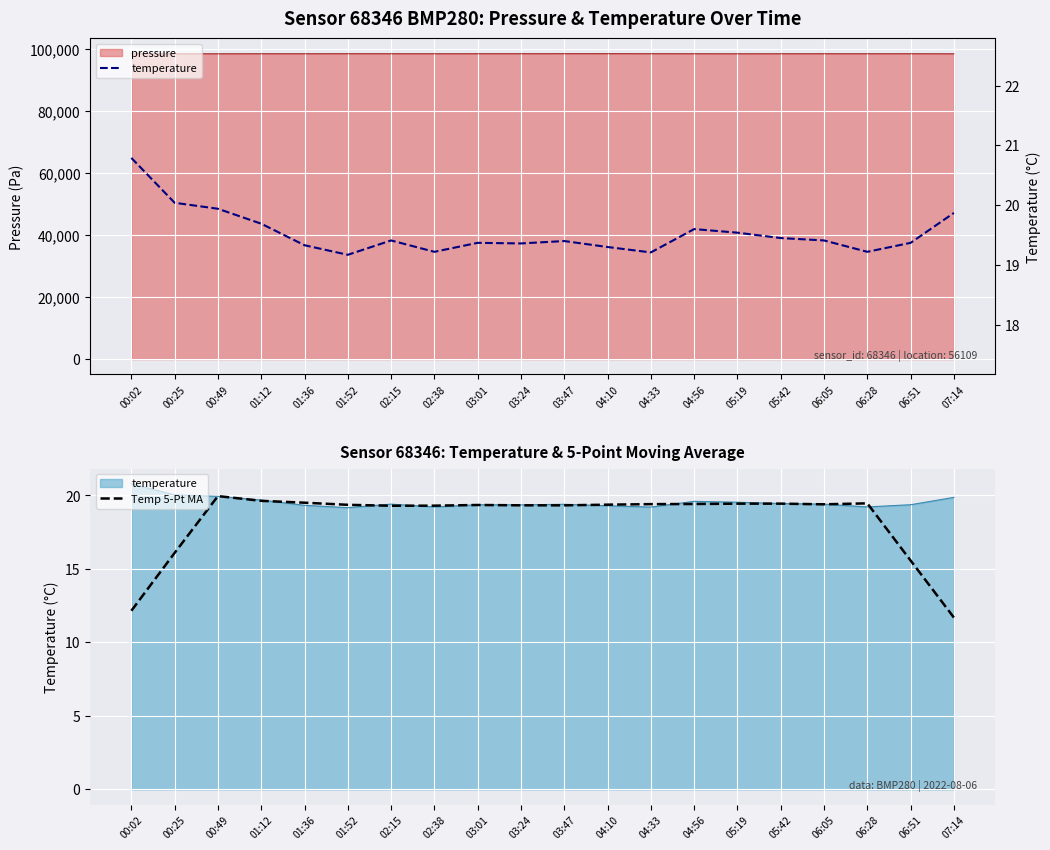

Which has a higher value, 05:42 or 00:25?

05:42